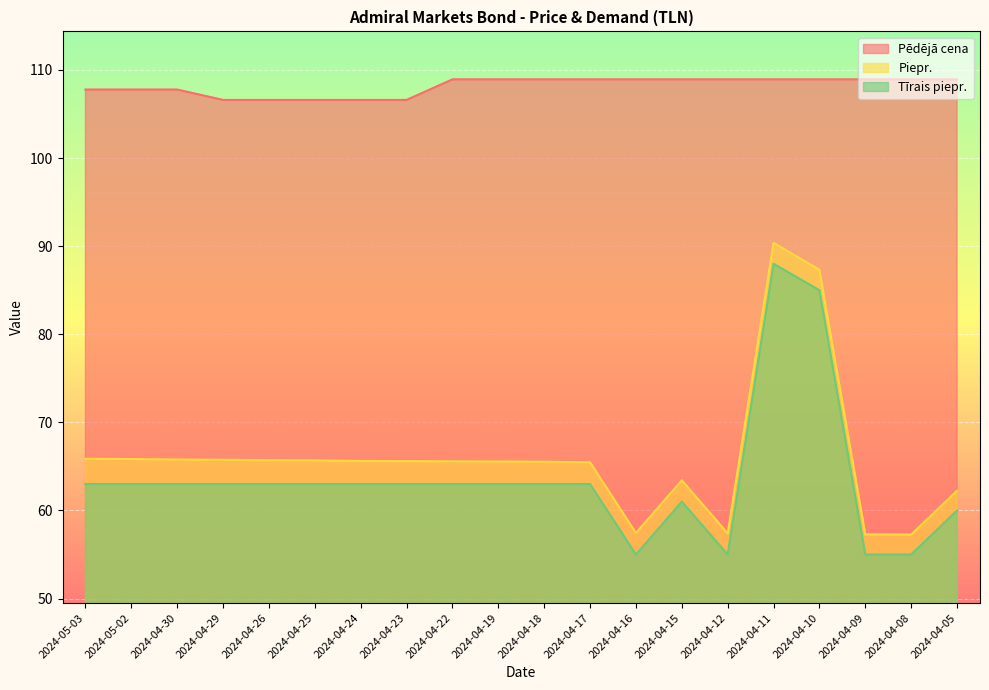

How many data points in Piepr. are less than 65?

6